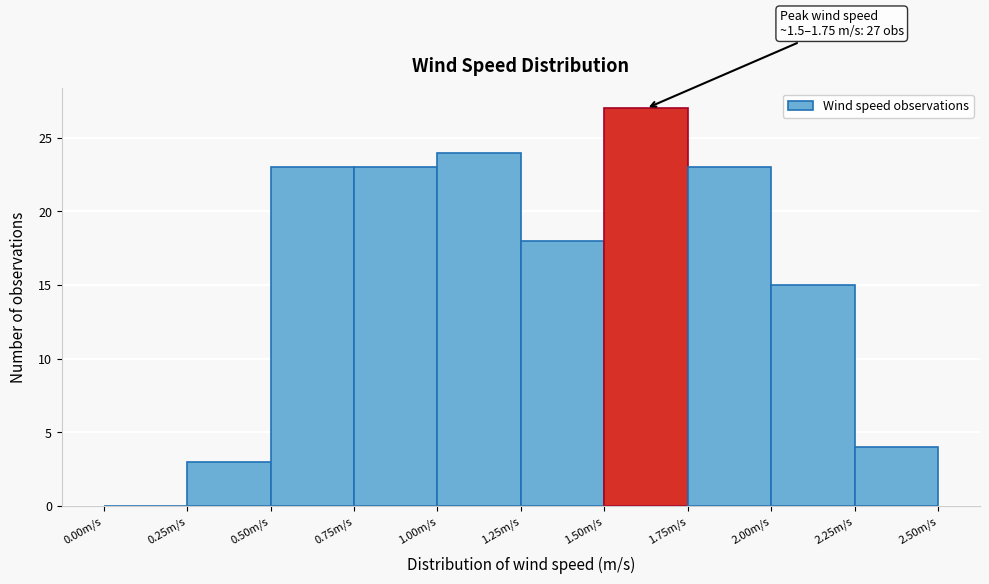

Which range on the x-axis has the tallest bar?

1.50 to 1.75